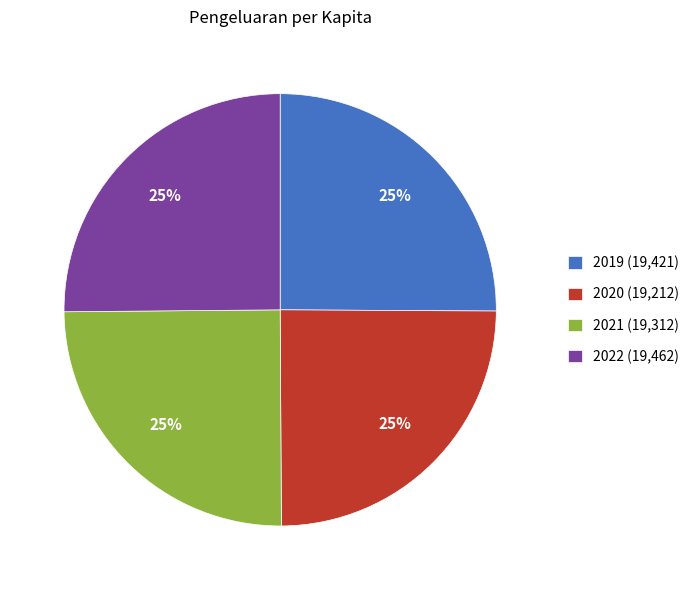

Is 2019 (19,421) the majority of the pie?

No